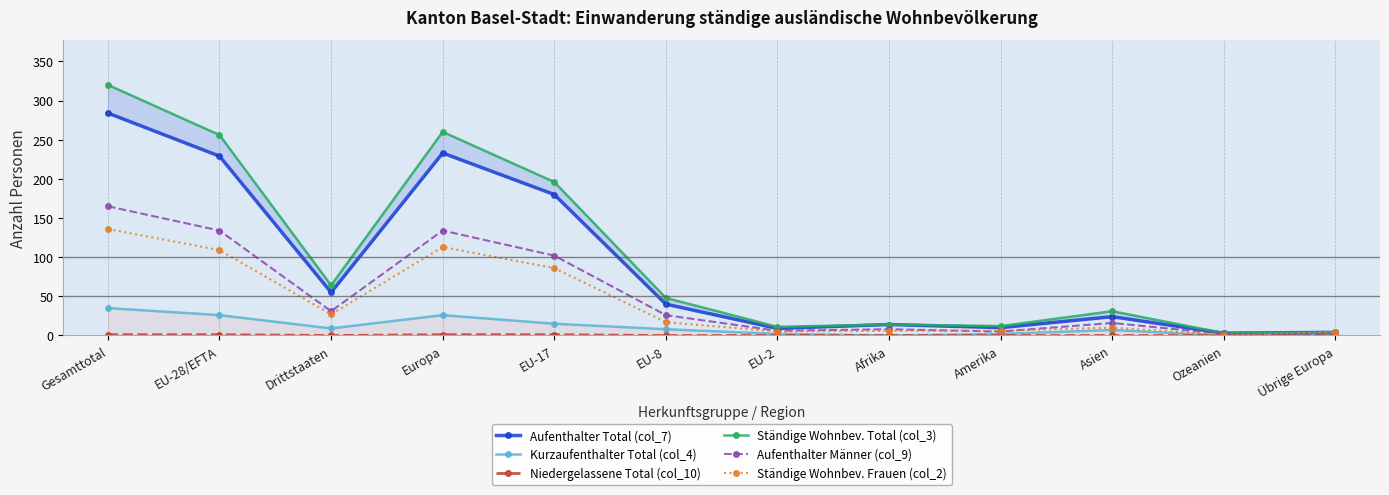

How many lines are shown in the chart?

6